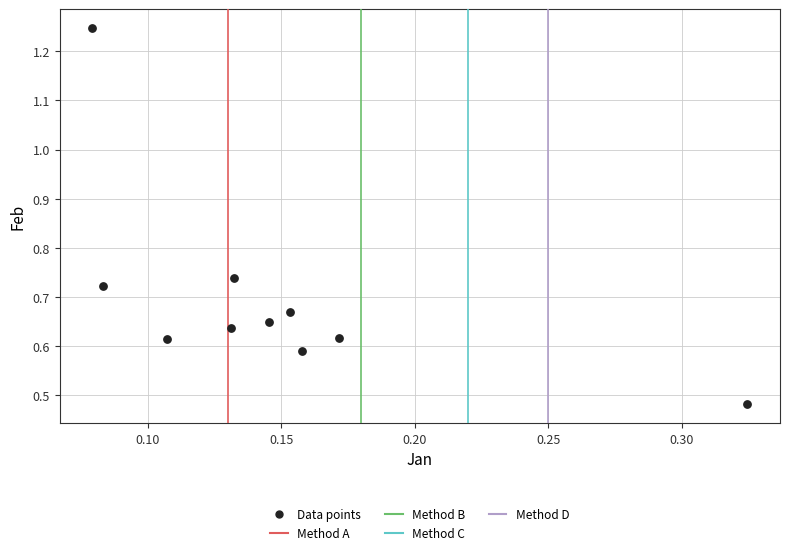

What is the range of Y values (max minus min)?

0.8